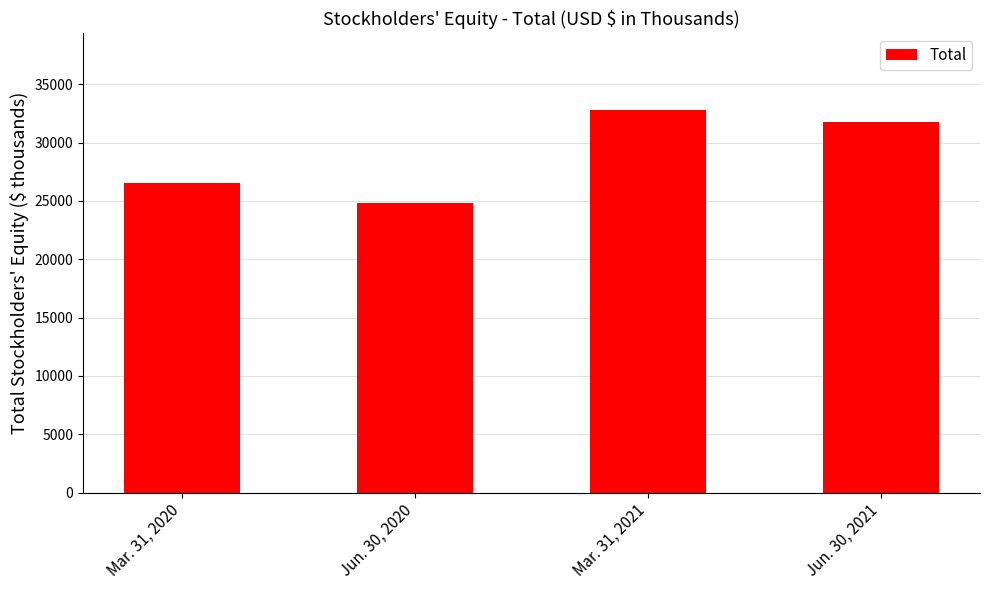

What is the label of the 2nd bar from the left?

Jun. 30, 2020